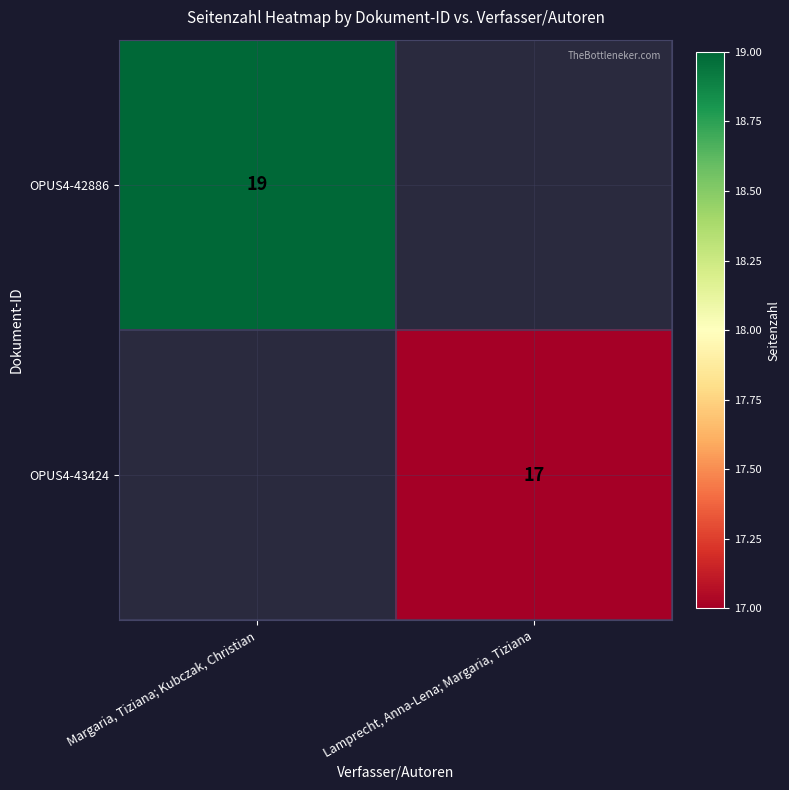

The value of OPUS4-43424 at Lamprecht, Anna-Lena; Margaria, Tiziana is 8. True or false?

False